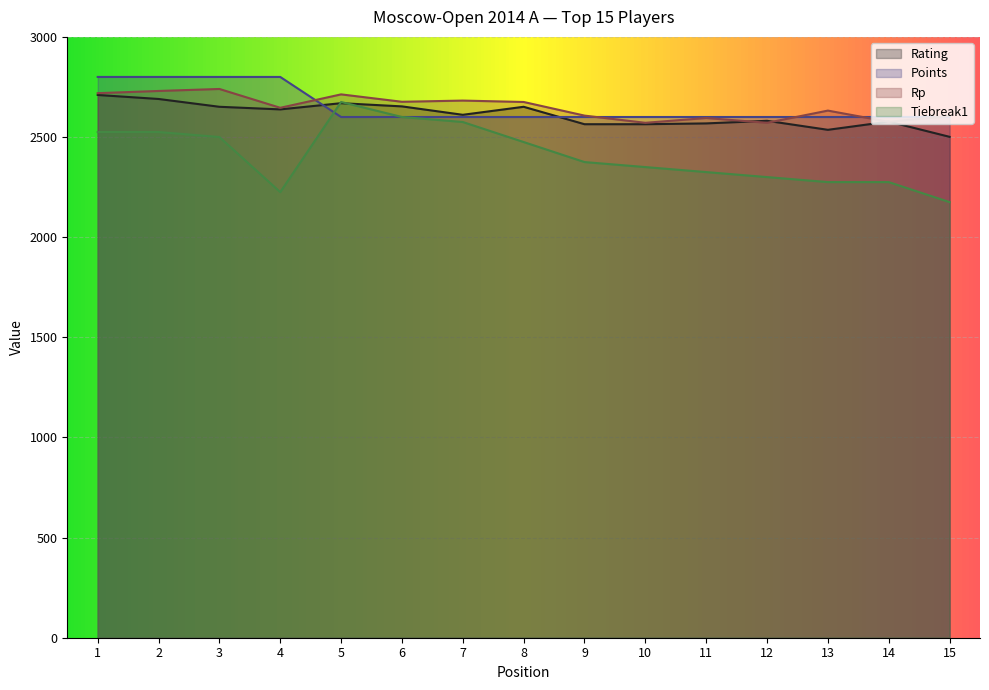

What is the difference between the highest and lowest values at 12?

300